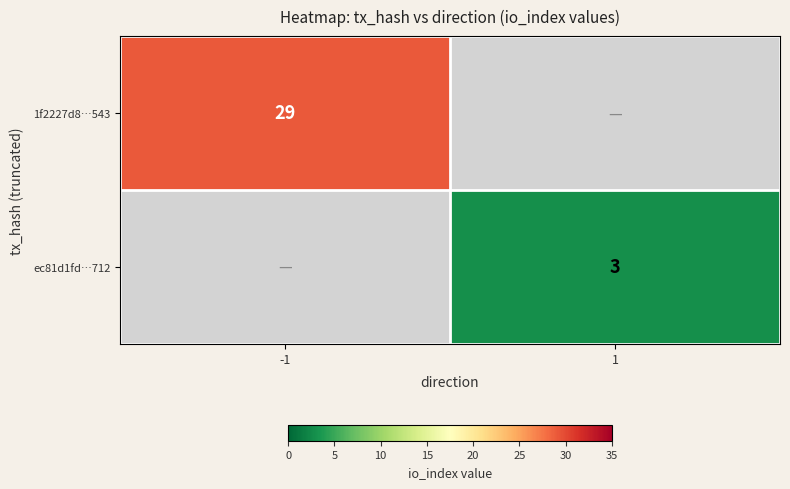

The ec81d1fd…712 series shows 3 at 1. True or false?

True